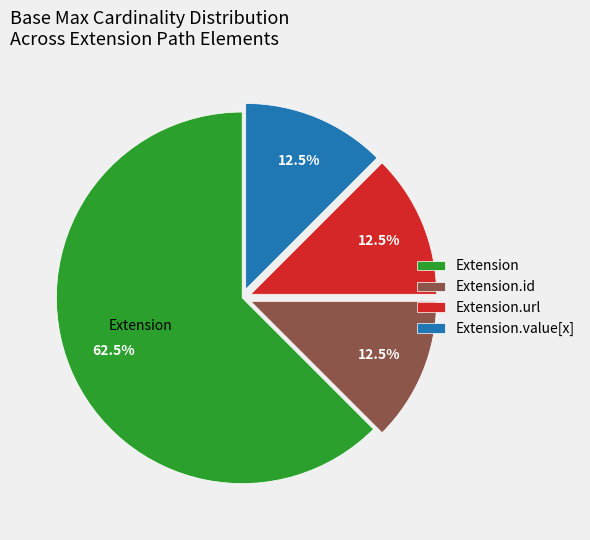

Is there any slice that represents more than half of the pie?

Yes